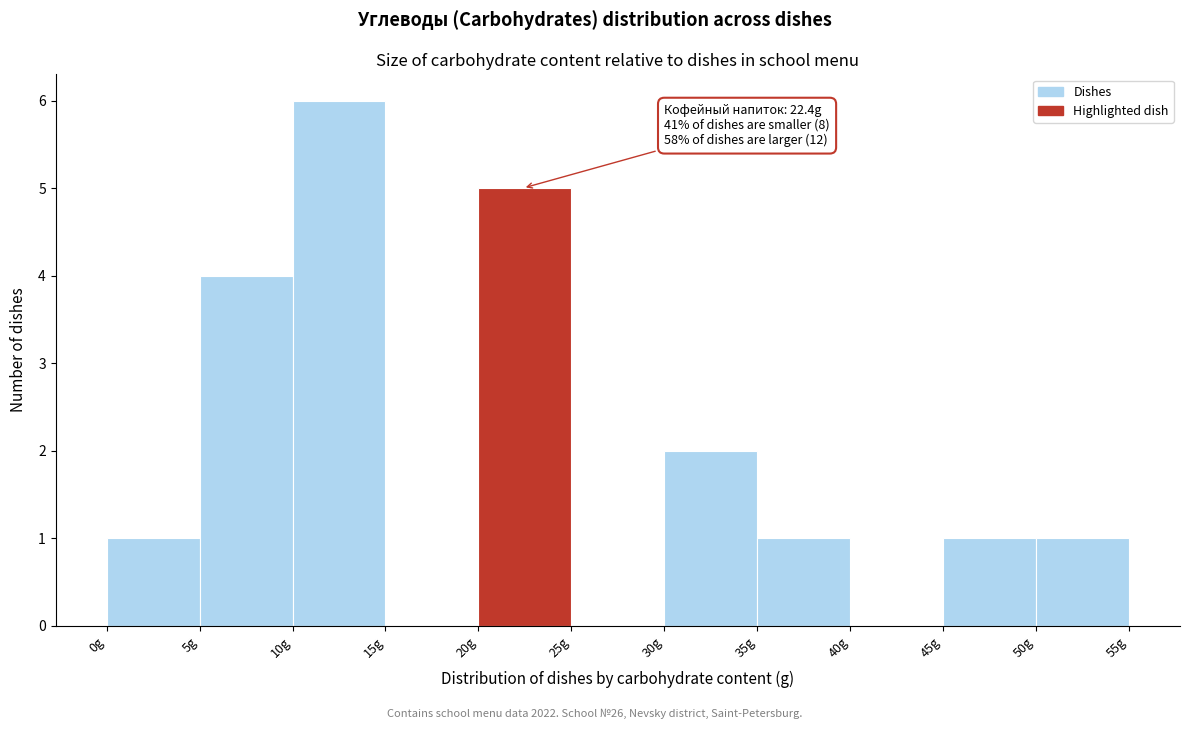

Over which range of the x-axis is the bar tallest?

10 to 15